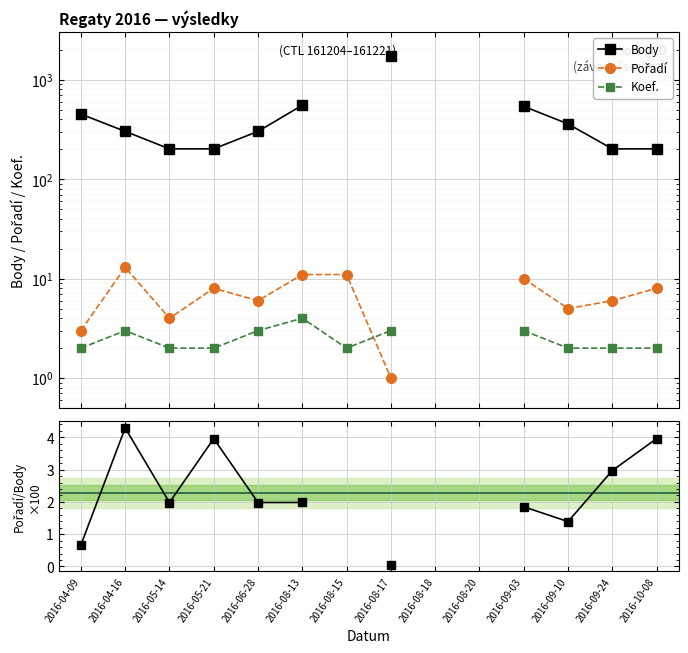

What is the sum of the Pořadí values at 2016-08-15 and 2016-05-14?

15.0